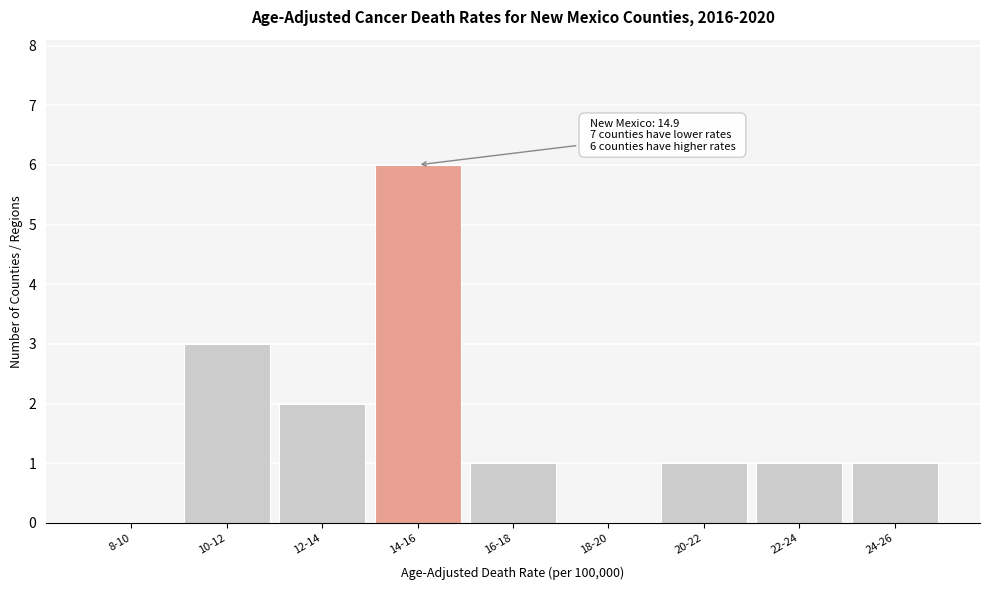

Reading right to left, extract all data points from this chart.

24-26=1	22-24=1	20-22=1	18-20=0	16-18=1	14-16=6	12-14=2	10-12=3	8-10=0